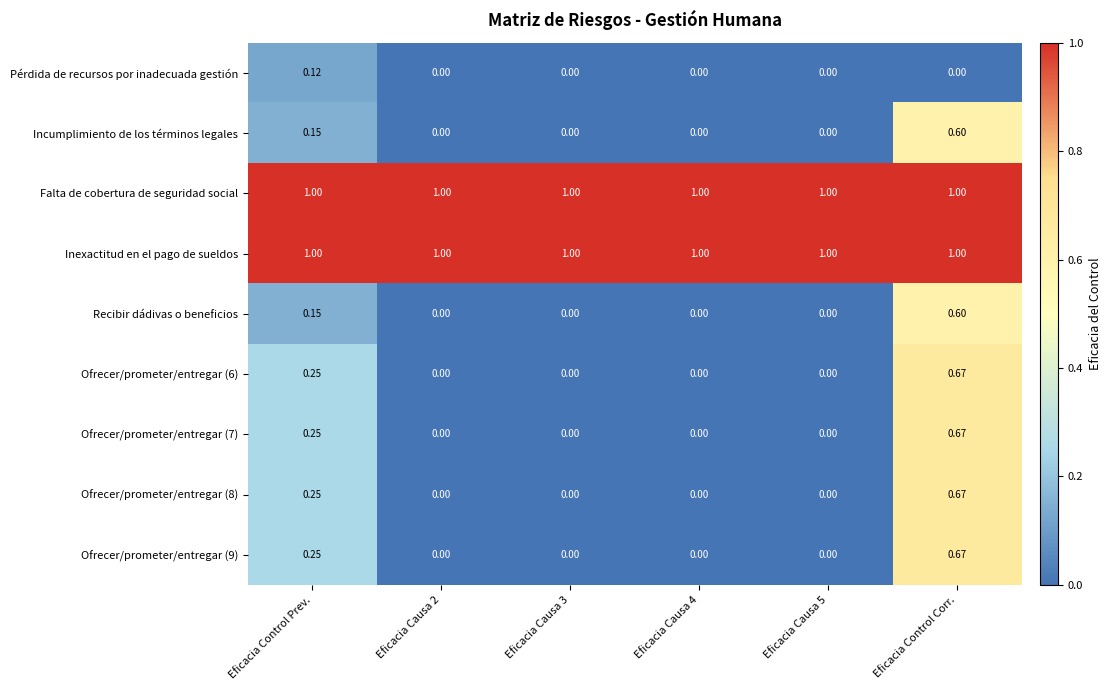

At which category is the sum across all series the highest?

Eficacia Control Corr.